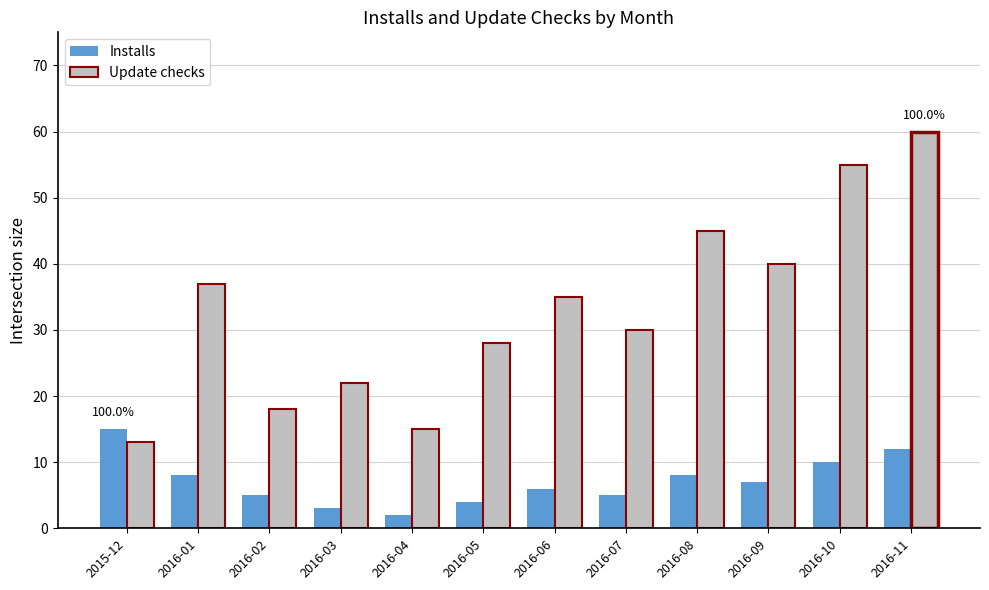

The Installs series shows 17 at 2016-10. True or false?

False